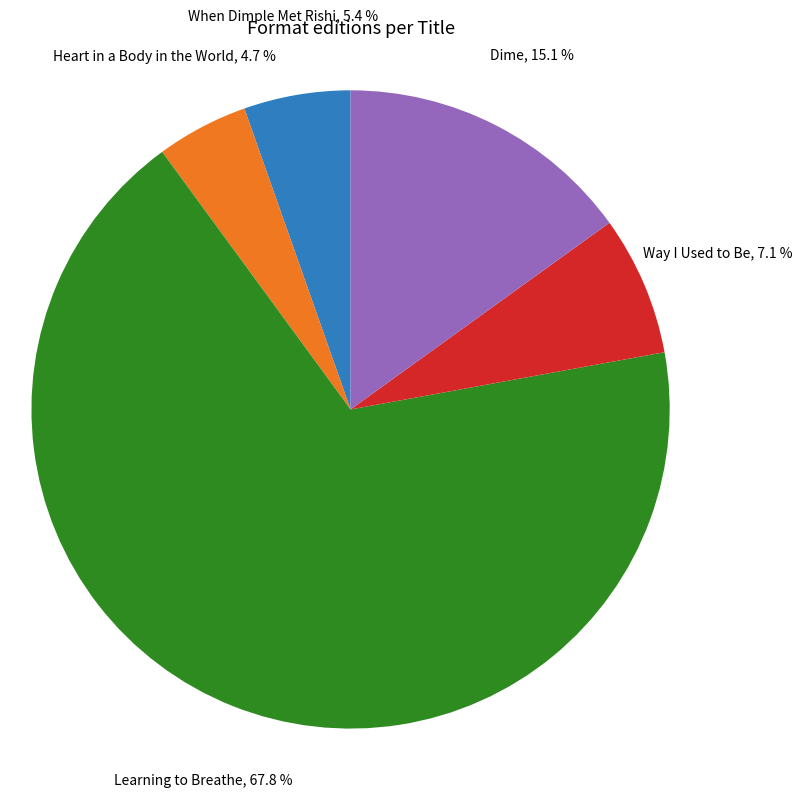

Between Way I Used to Be and Learning to Breathe, which is larger?

Learning to Breathe